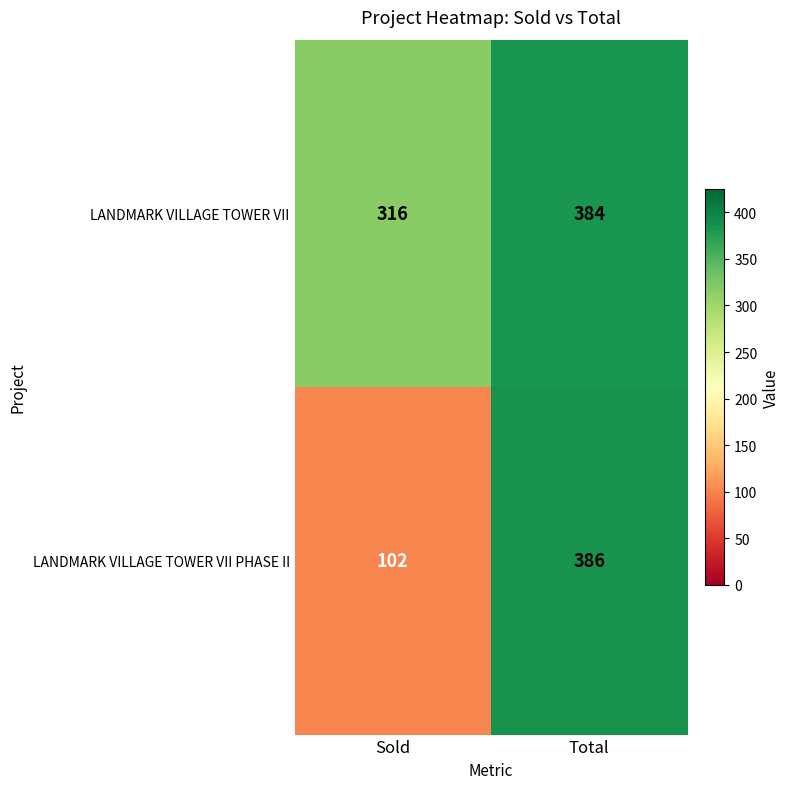

Reading left to right, transcribe all the data shown in this chart.

LANDMARK VILLAGE TOWER VII: 316	384
LANDMARK VILLAGE TOWER VII PHASE II: 102	386